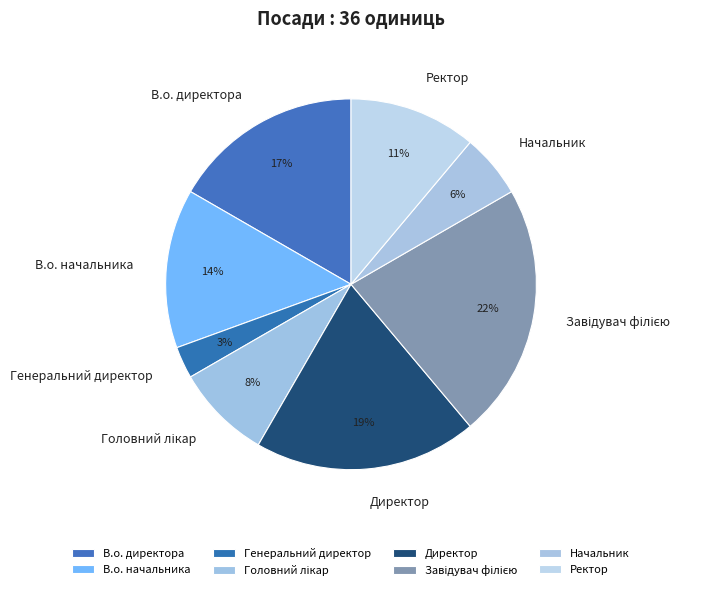

What is the smallest slice in the pie chart?

Генеральний директор